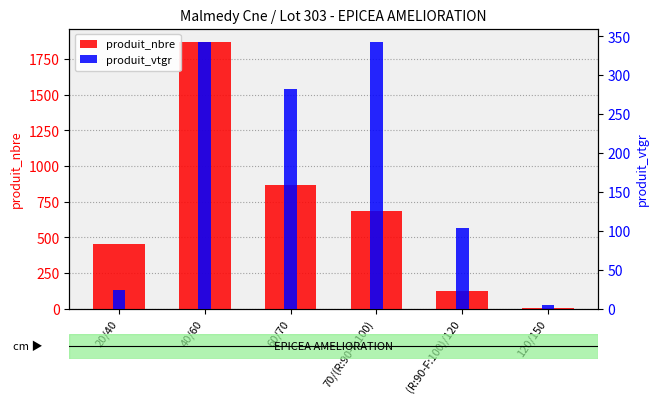

What is the difference between the maximum and minimum values in the produit_nbre series?

1868.0